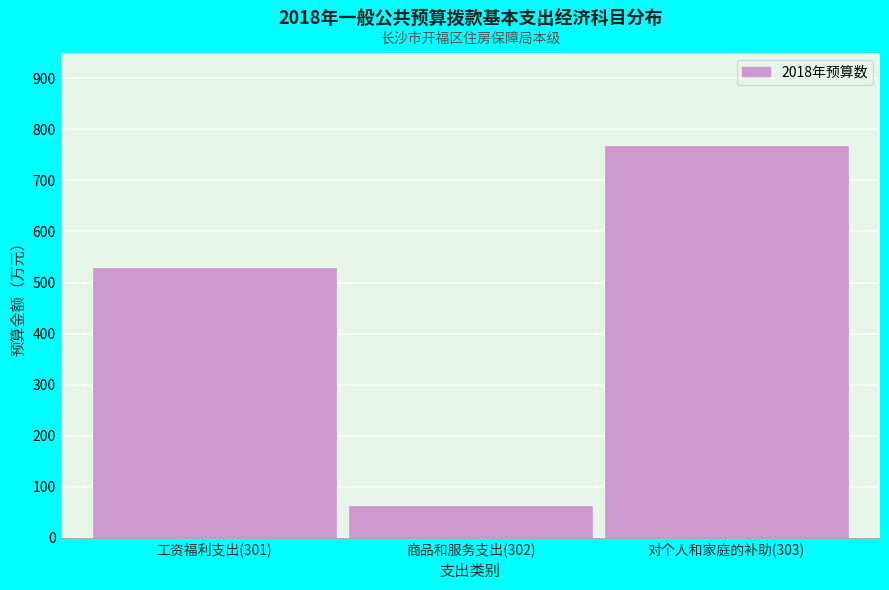

What is the difference between the maximum and second lowest values?

240.1